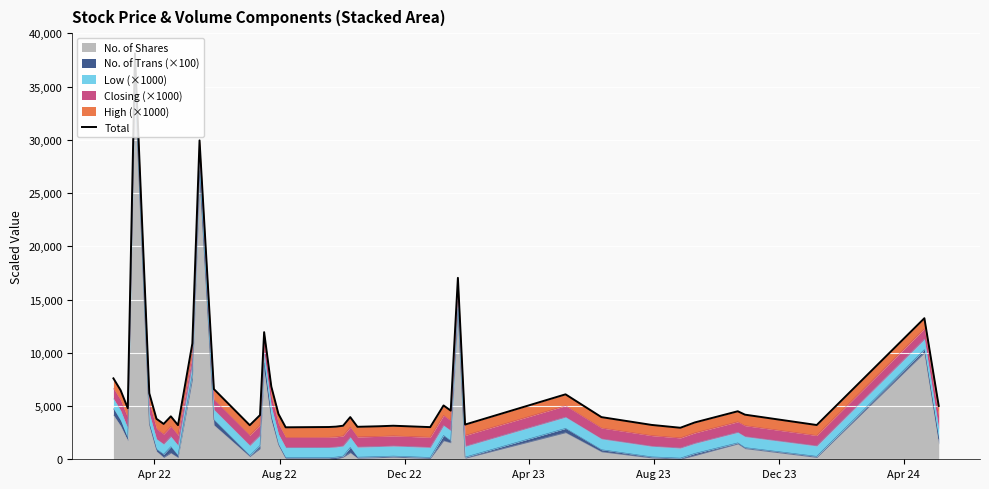

What is the highest value of the No. of Shares series?

34585